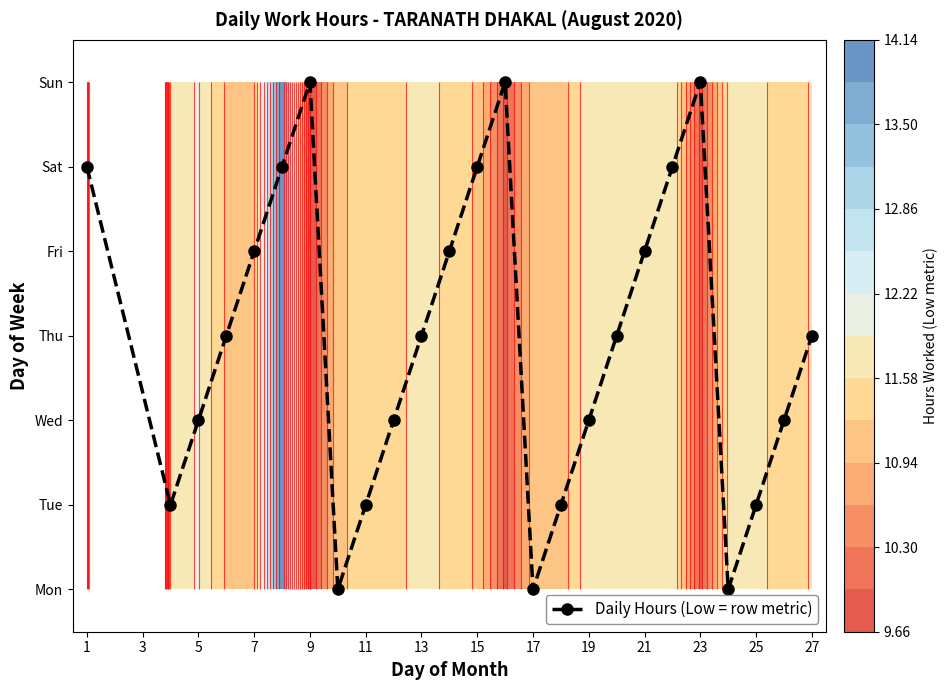

Reading left to right, list all the values displayed in this chart.

5	1	2	3	4	5	6	0	1	2	3	4	5	6	0	1	2	3	4	5	6	0	1	2	3